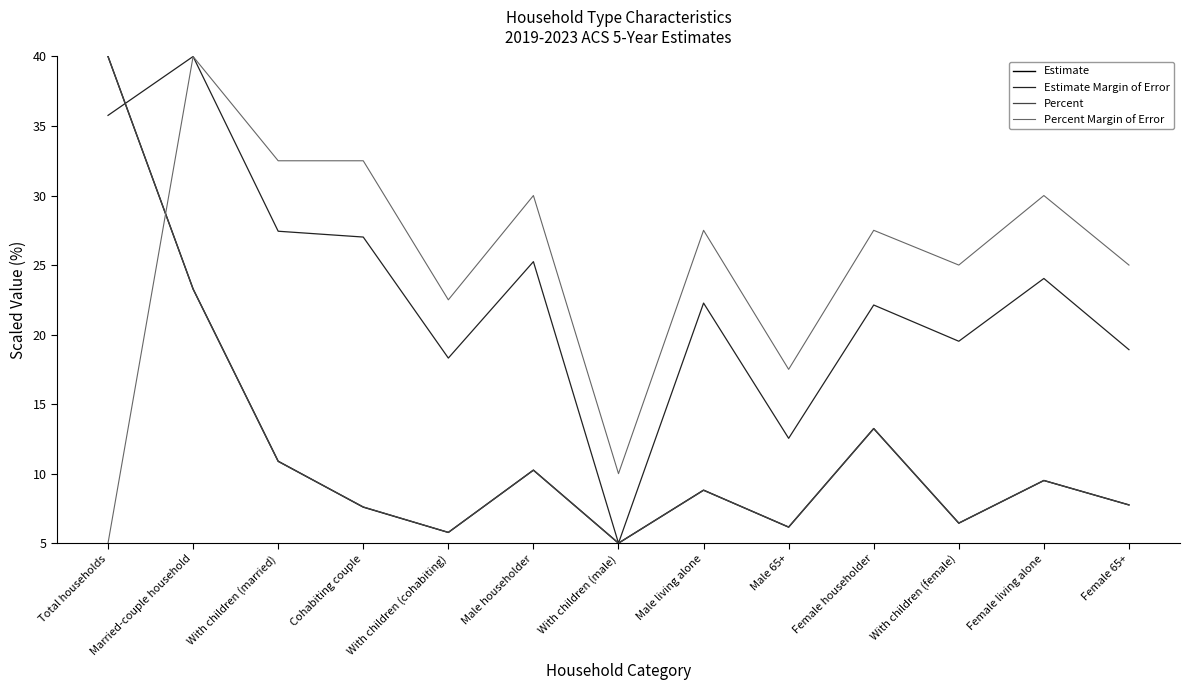

Between which two adjacent categories do Estimate Margin of Error and Percent first intersect?

Total households and Married-couple household